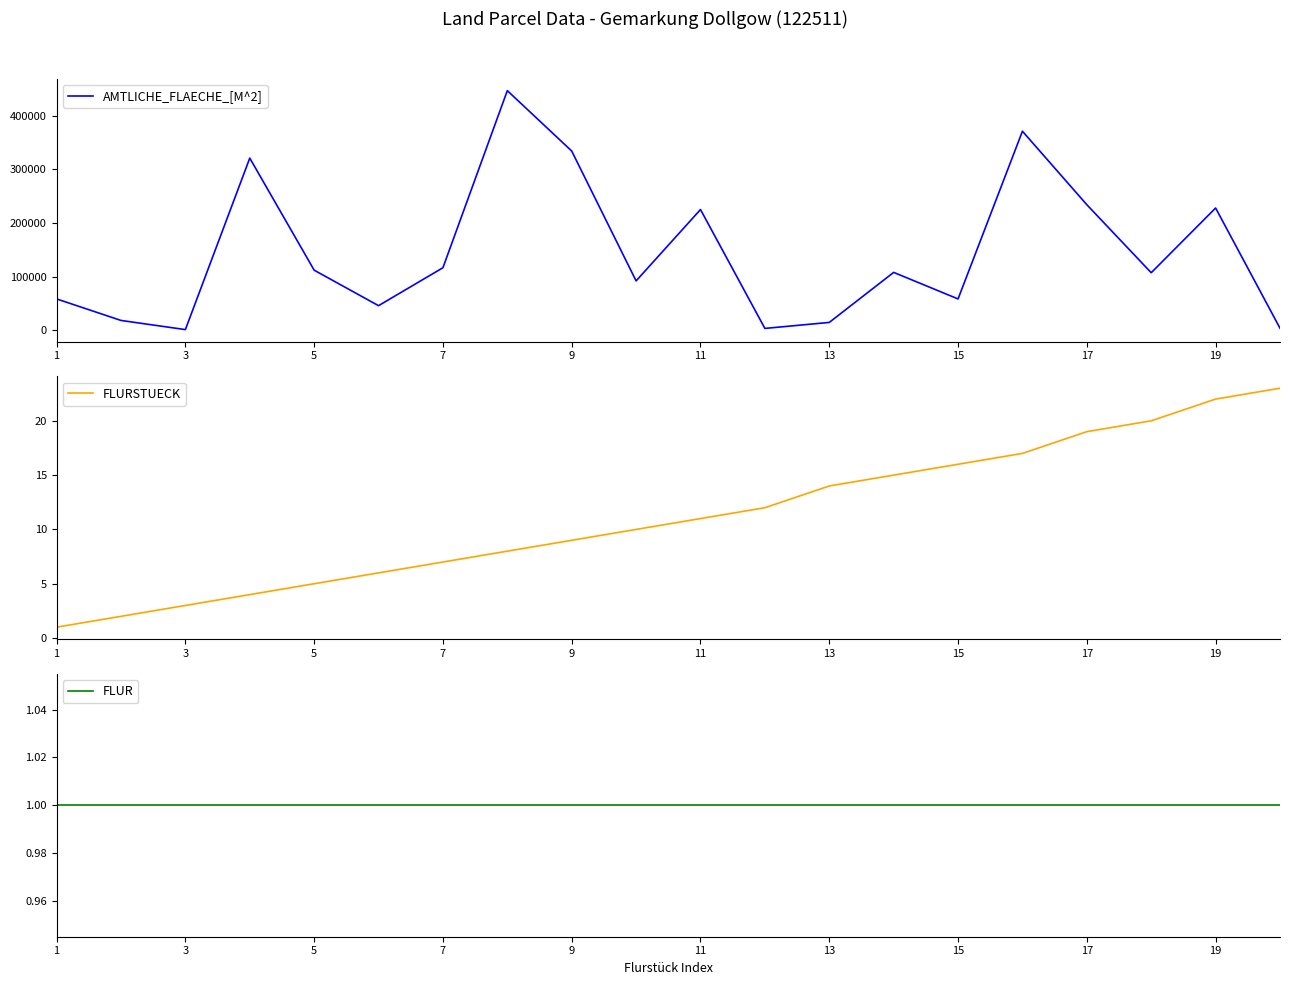

True or false: FLUR has more than 0 points higher than both neighbors.

False